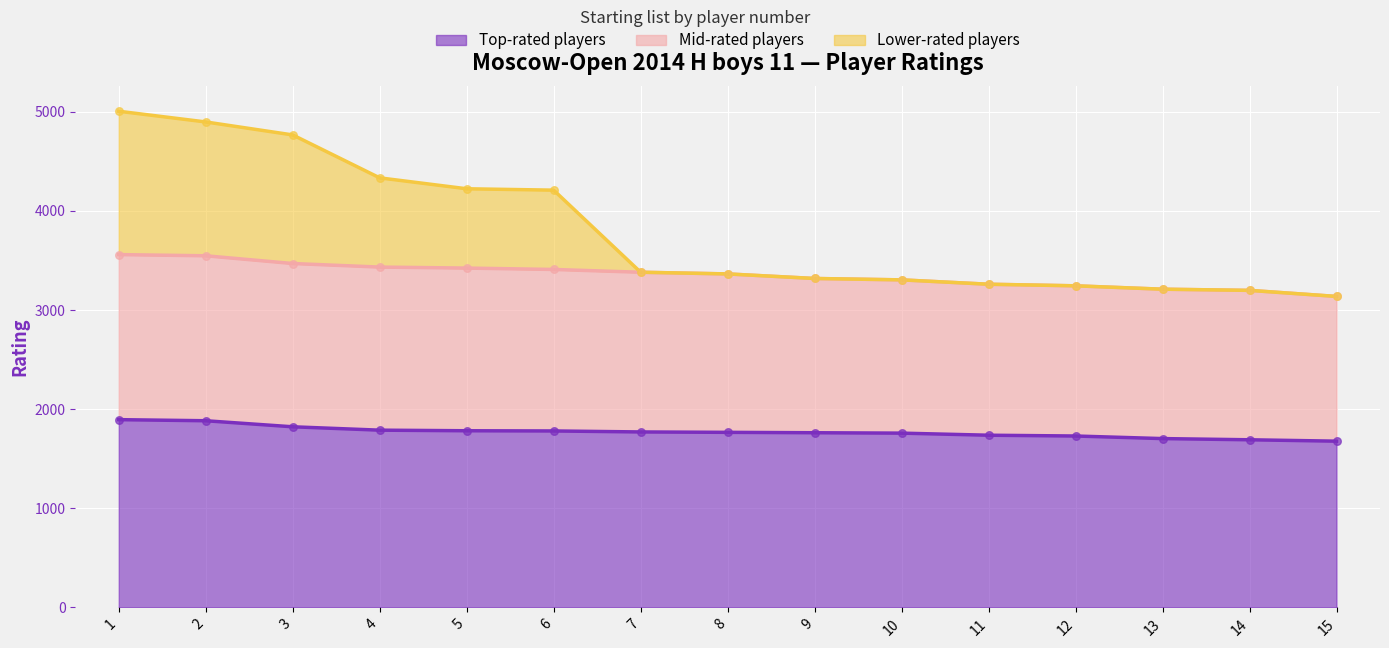

At which category is the sum across all series the highest?

1